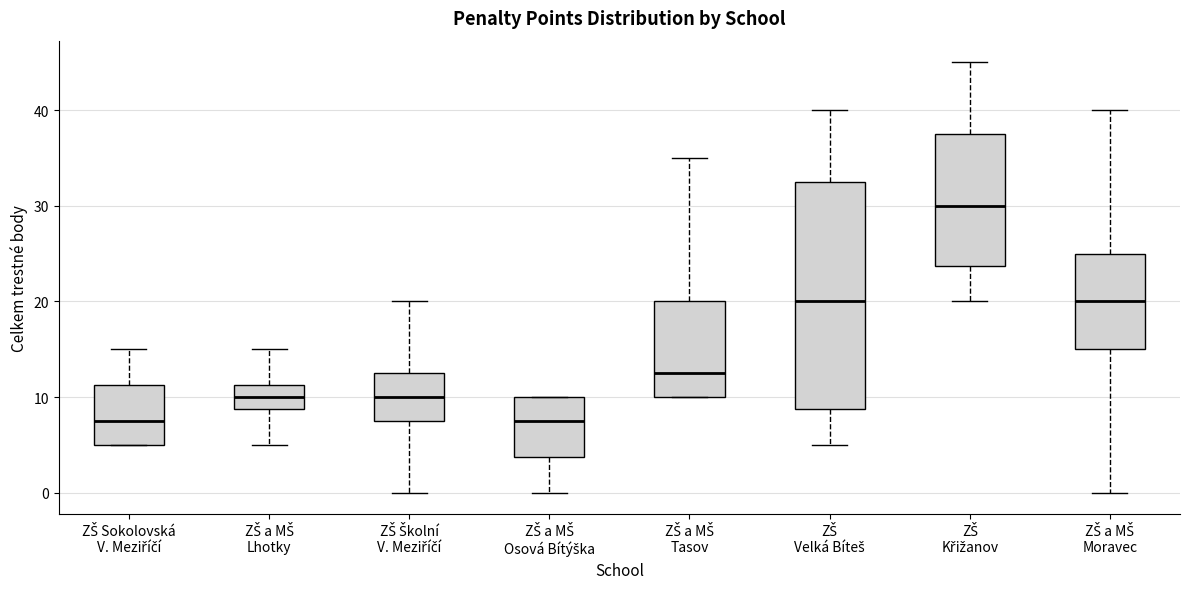

Reading left to right, transcribe this box plot: for each box, give where its median line is, the range the box spans, and where its two whiskers end, as read against the y-axis. The values are not printed on the chart, so give them approximately, as read against the axis.

ZŠ Sokolovská V. Meziříčí: median 8, box 5 to 11, whiskers 5 to 15
ZŠ a MŠ Lhotky: median 10, box 9 to 11, whiskers 5 to 15
ZŠ Školní V. Meziříčí: median 10, box 8 to 13, whiskers 0 to 20
ZŠ a MŠ Osová Bítýška: median 8, box 4 to 10, whiskers 0 to 10
ZŠ a MŠ Tasov: median 13, box 10 to 20, whiskers 10 to 35
ZŠ Velká Bíteš: median 20, box 9 to 33, whiskers 5 to 40
ZŠ Křižanov: median 30, box 24 to 38, whiskers 20 to 45
ZŠ a MŠ Moravec: median 20, box 15 to 25, whiskers 0 to 40